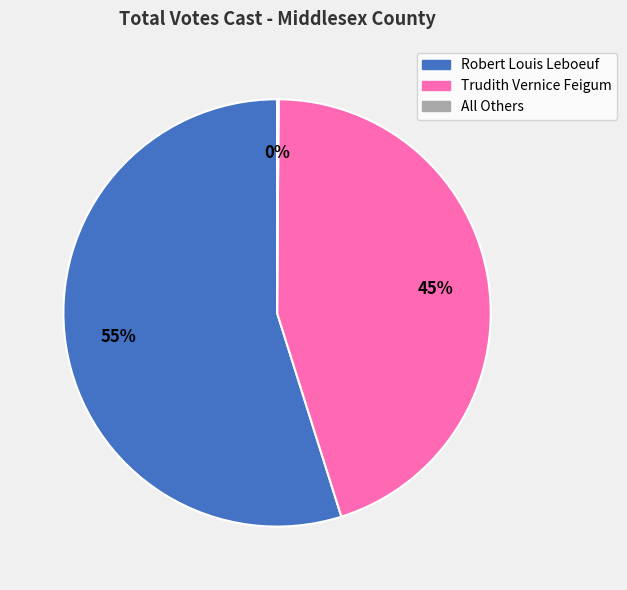

Does Trudith Vernice Feigum represent more than half of the total?

No